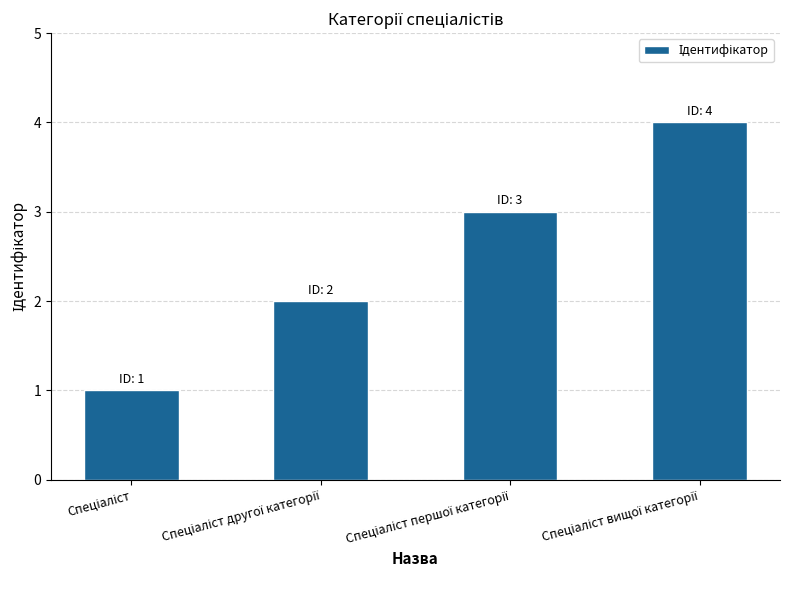

What is the minimum value shown in the chart?

1